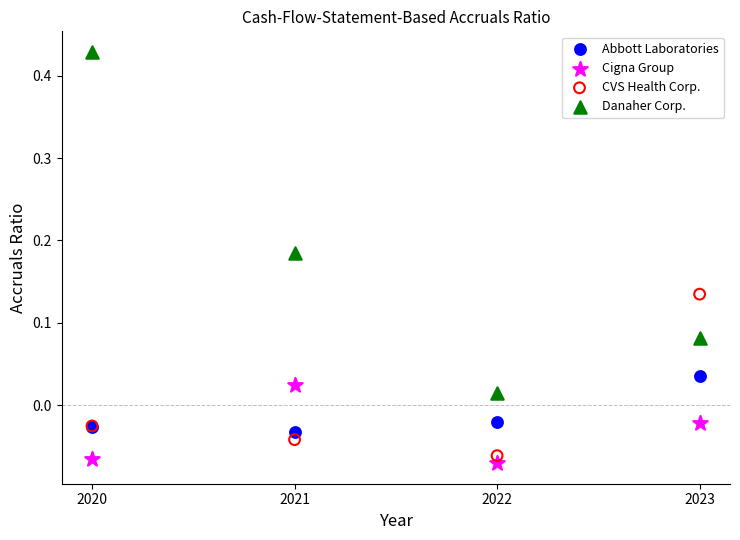

What is the X range (max minus min) for the scatter plot?

3.0